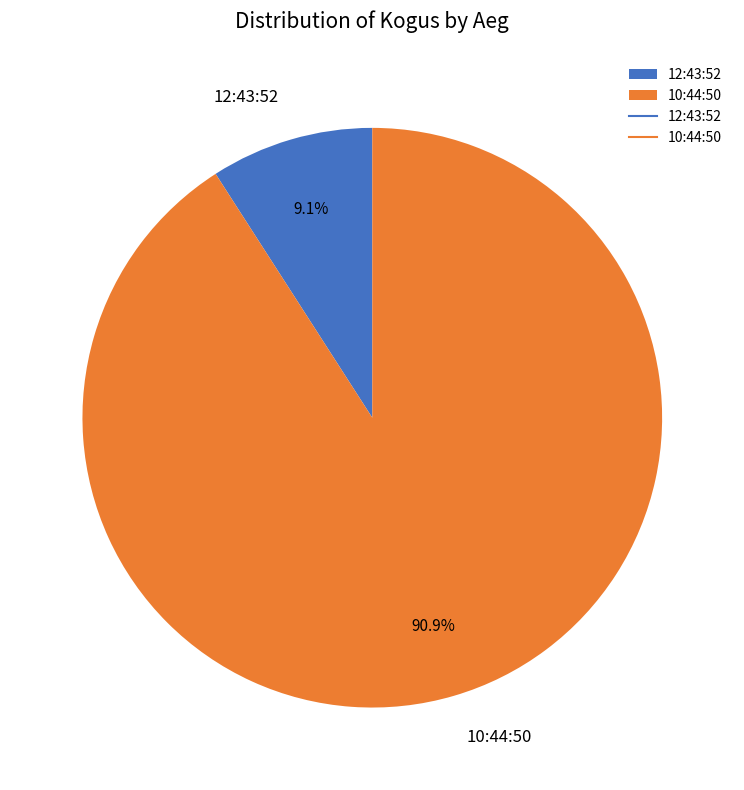

Combined, do 12:43:52 and 10:44:50 account for over 50%?

Yes